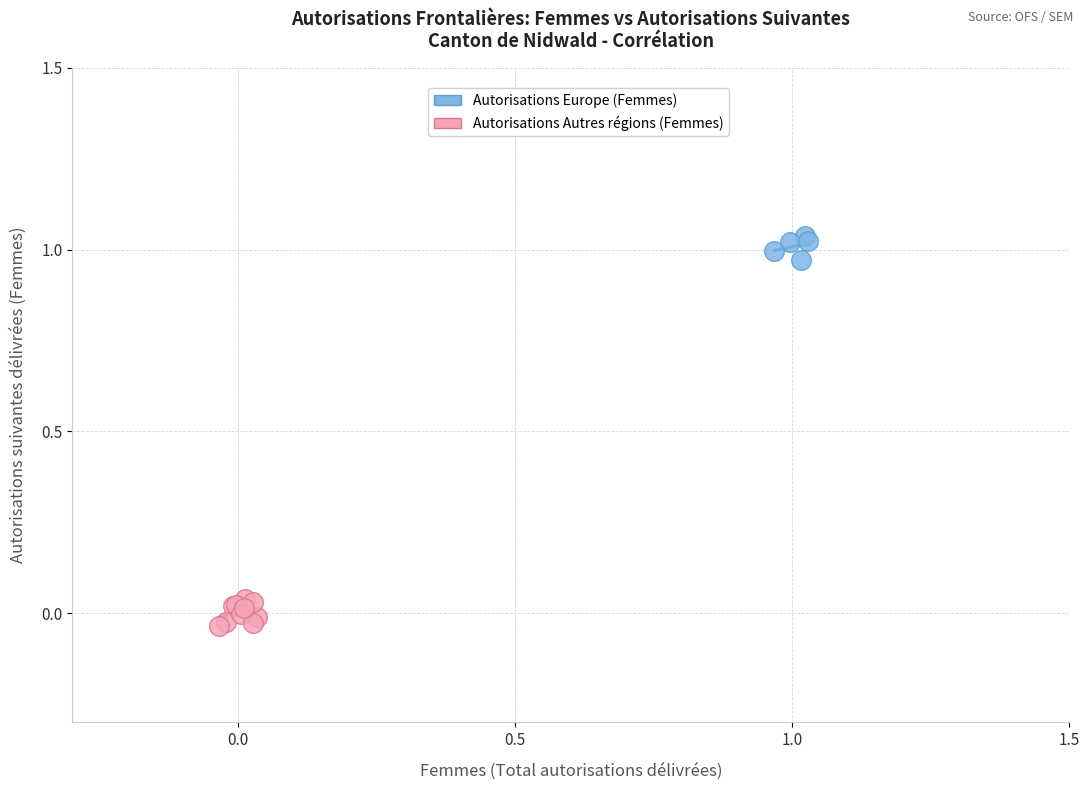

Which series contains the highest Y value?

Autorisations Europe (Femmes)